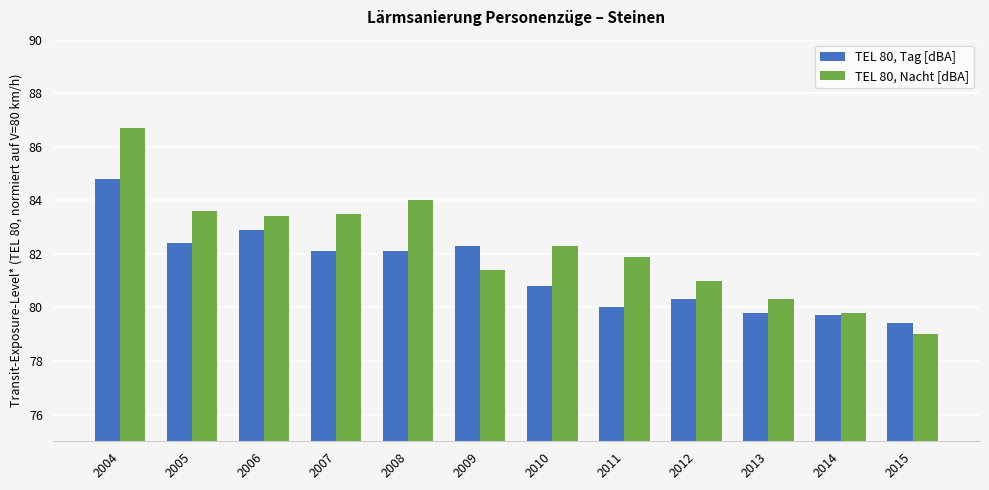

The TEL 80, Nacht [dBA] series shows 79.0 at 2015. True or false?

True